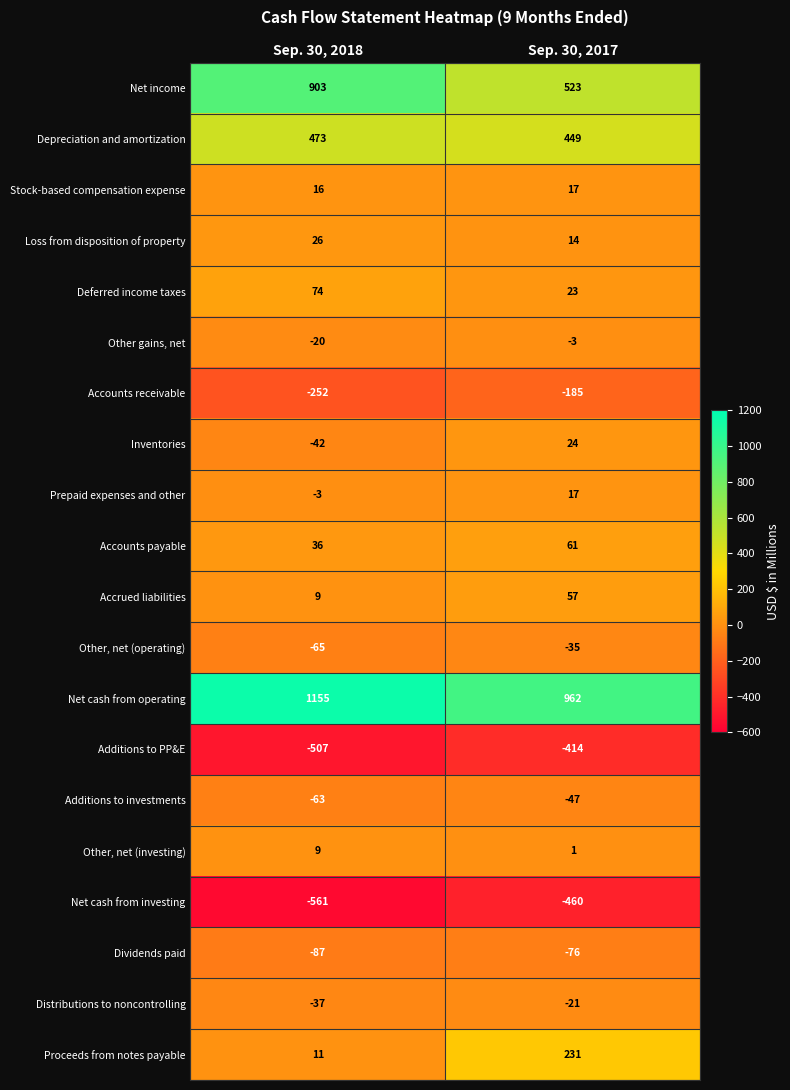

Which series has the largest range (max minus min)?

Net income